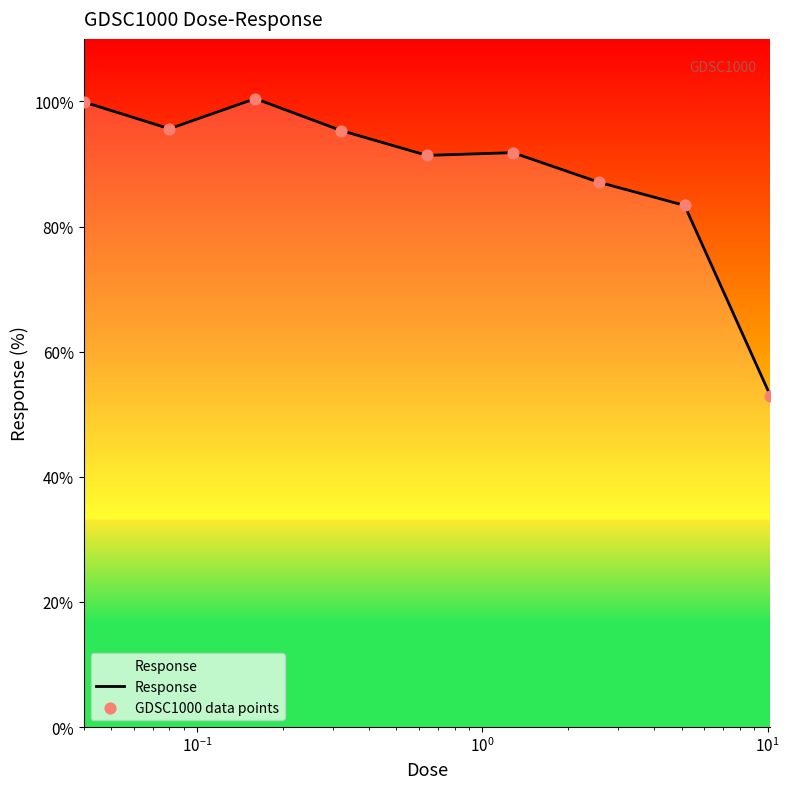

What is the minimum value shown in the chart?

52.9